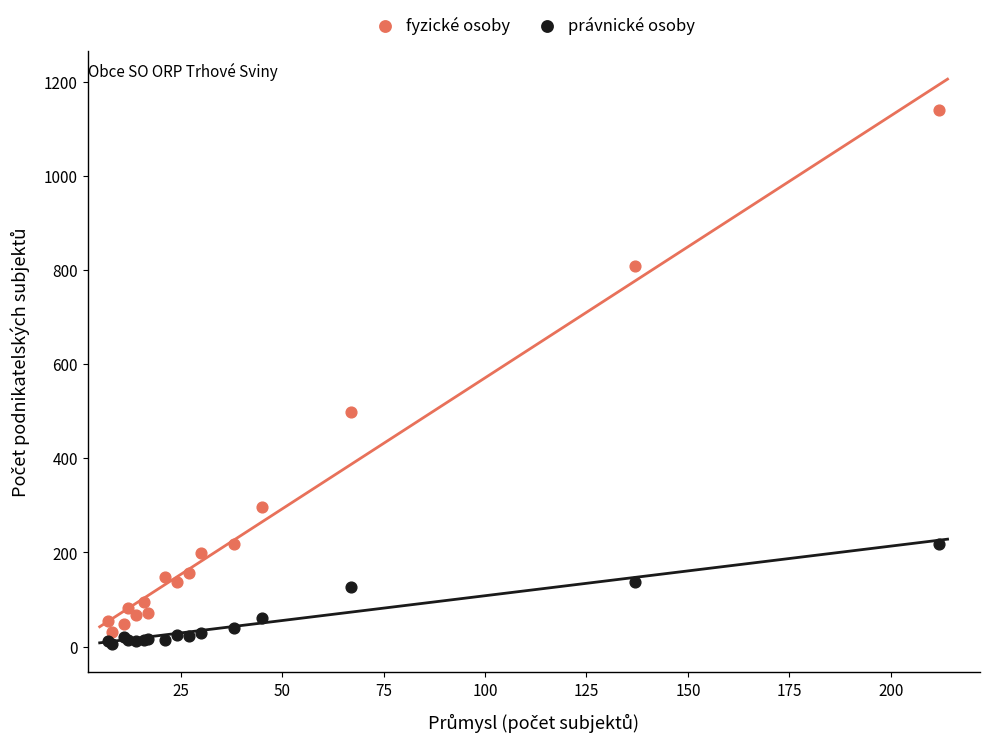

In the fyzické osoby series, what Y value is closest to 585?

498